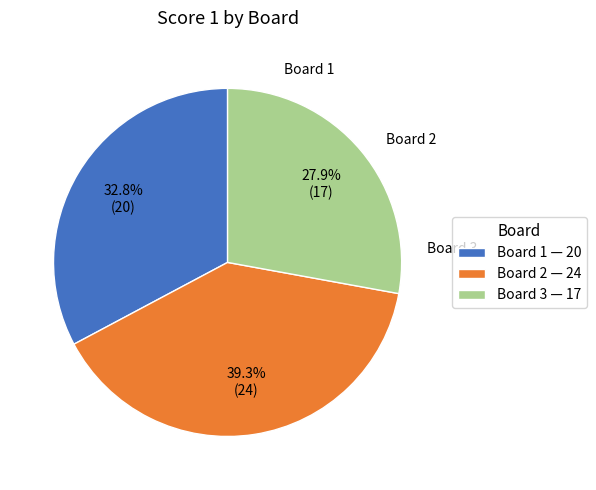

Which slice is the smallest?

Board 3